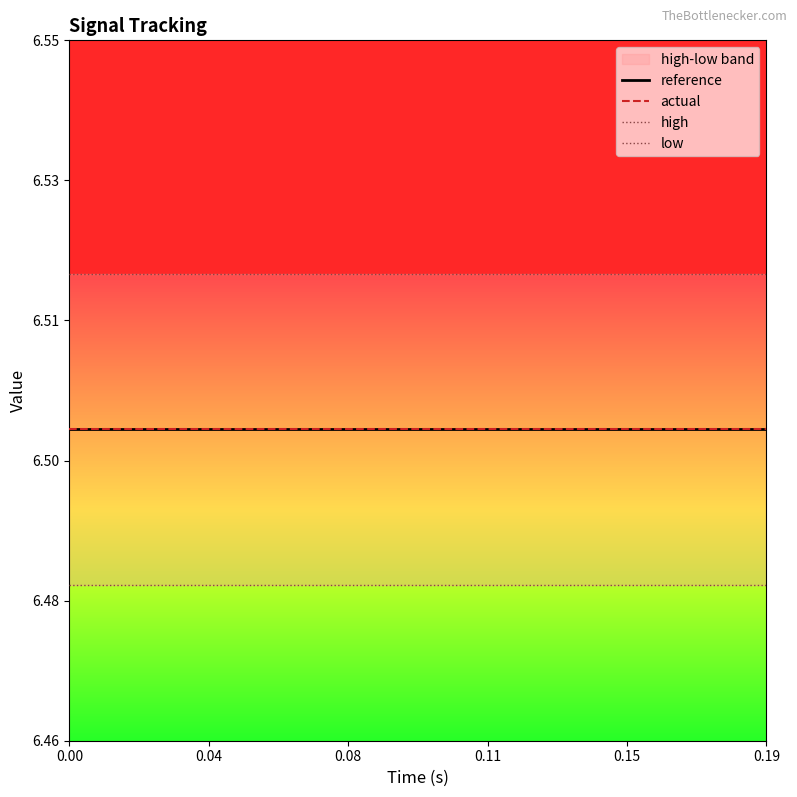

True or false: high and actual cross at least once.

False